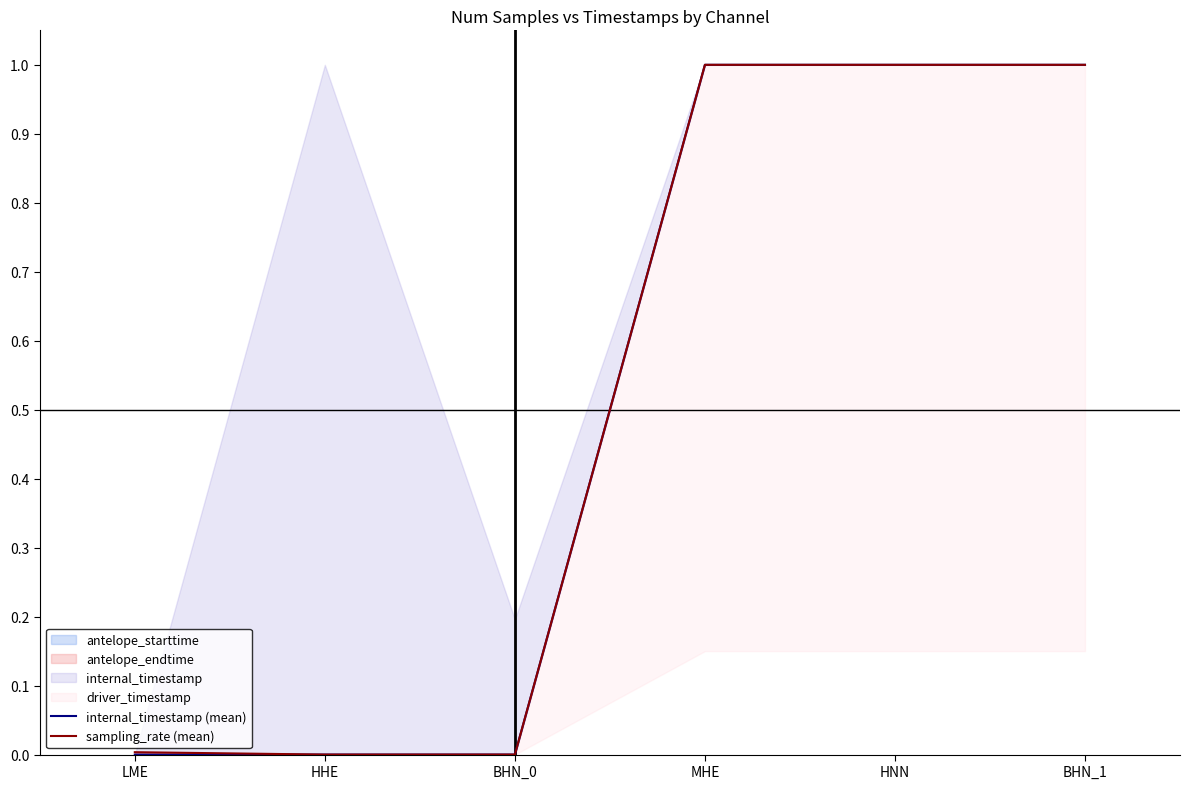

The internal_timestamp (mean) series shows 1.6 at MHE. True or false?

False